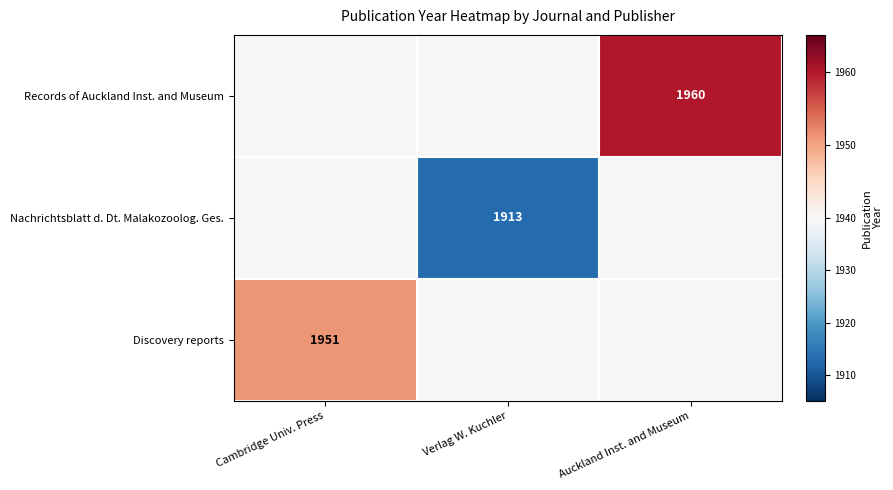

Which label corresponds to the largest value in the chart?

Auckland Inst. and Museum